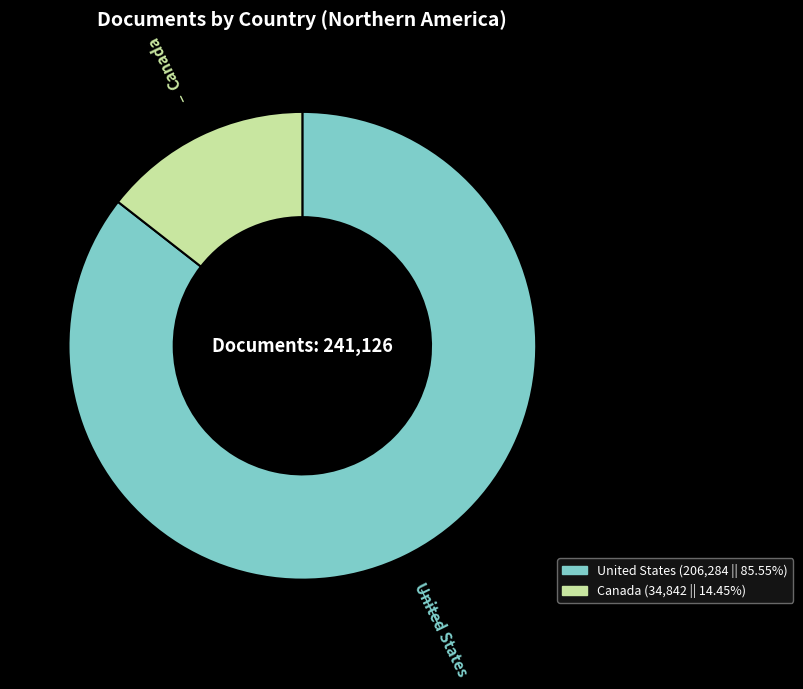

Is it true that United States is 74% of the pie?

False